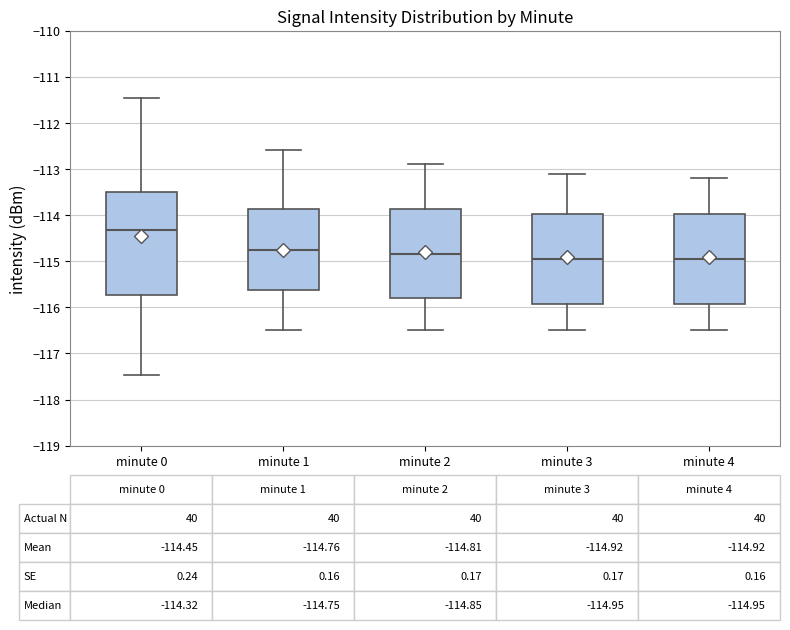

Which box has the highest median line?

minute 0